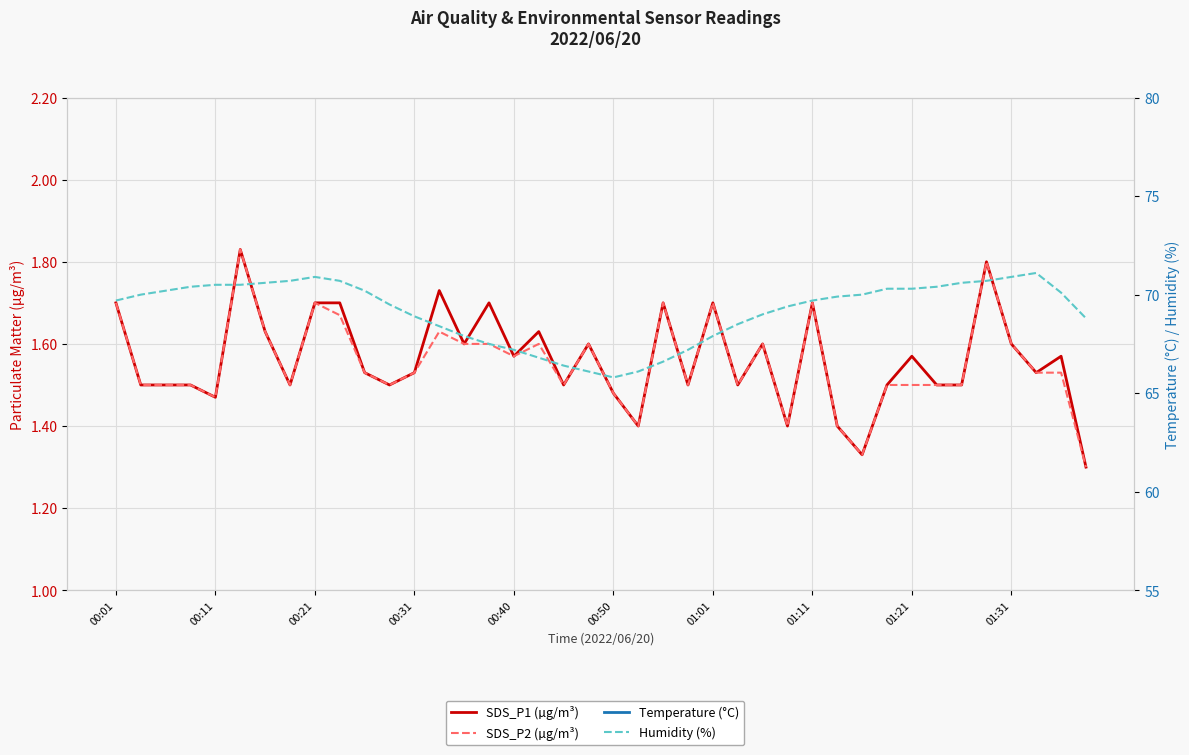

At which category is the sum across all series the highest?

00:21